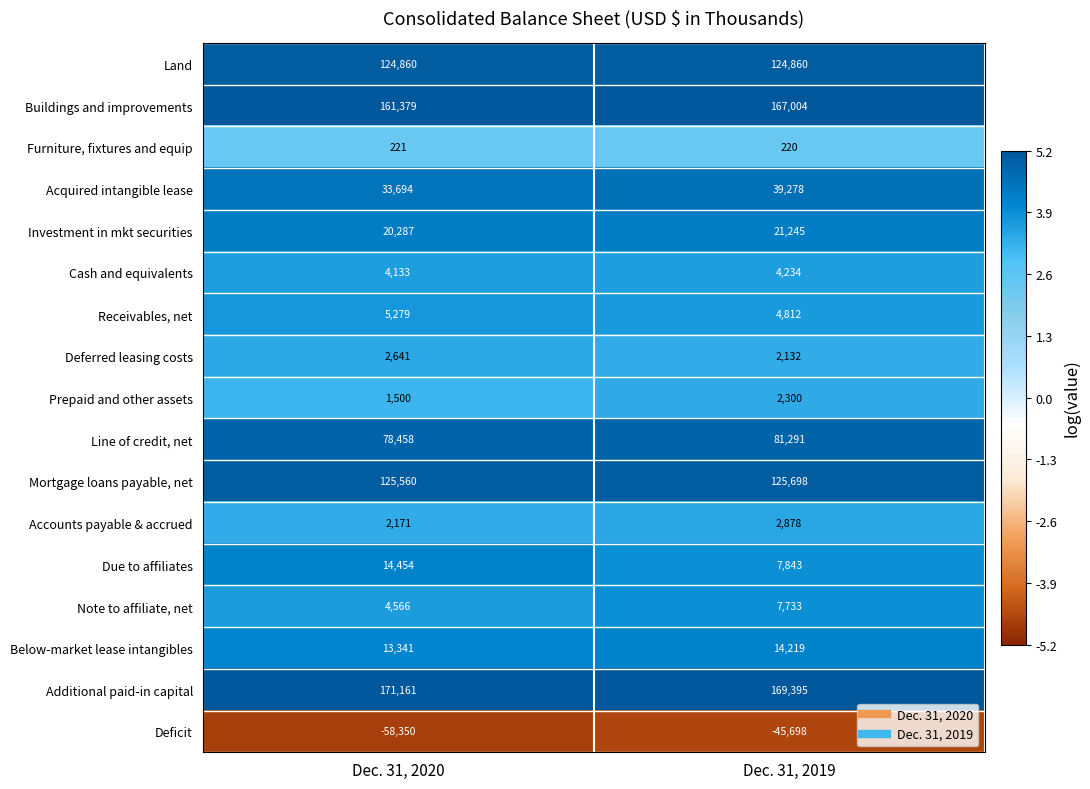

Rank the series at Dec. 31, 2020 from lowest to highest value.

Deficit, Furniture, fixtures and equip, Prepaid and other assets, Accounts payable & accrued, Deferred leasing costs, Cash and equivalents, Note to affiliate, net, Receivables, net, Below-market lease intangibles, Due to affiliates, Investment in mkt securities, Acquired intangible lease, Line of credit, net, Land, Mortgage loans payable, net, Buildings and improvements, Additional paid-in capital